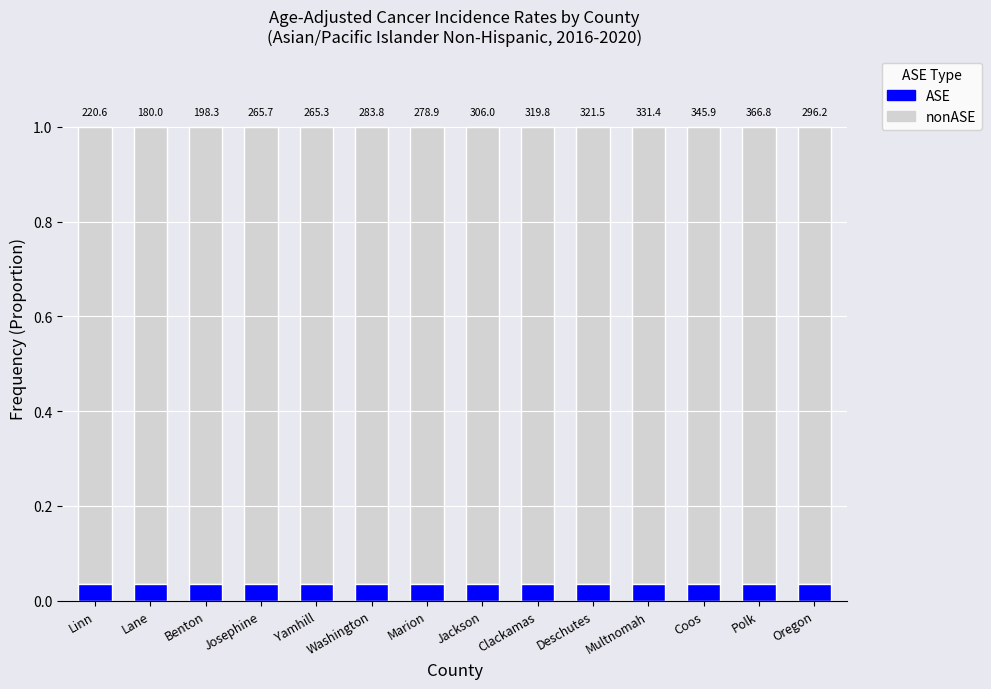

What are all the series names shown in the legend?

ASE, nonASE